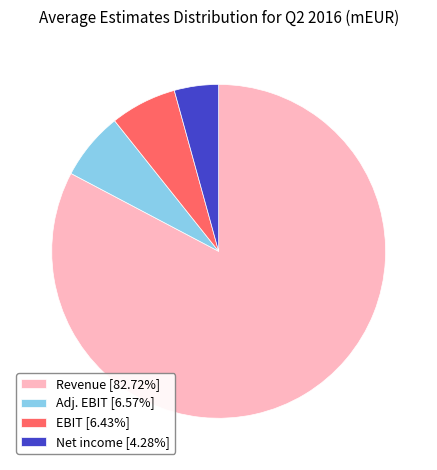

True or false: Net income accounts for 4% of the total.

True